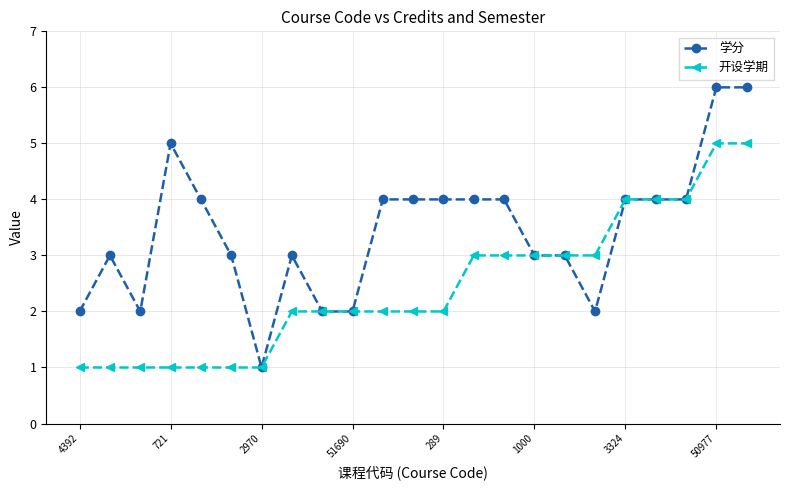

True or false: 学分 has more than 1 points higher than both neighbors.

True